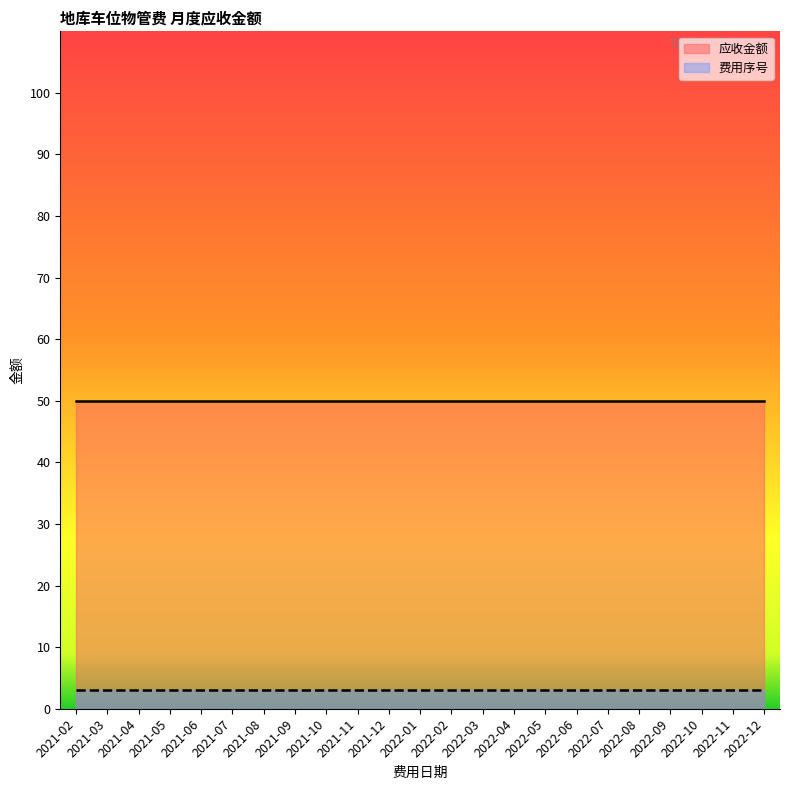

Reading left to right, list all the values displayed in this chart.

费用序号: 3	3	3	3	3	3	3	3	3	3	3	3	3	3	3	3	3	3	3	3	3	3	3
应收金额: 50	50	50	50	50	50	50	50	50	50	50	50	50	50	50	50	50	50	50	50	50	50	50